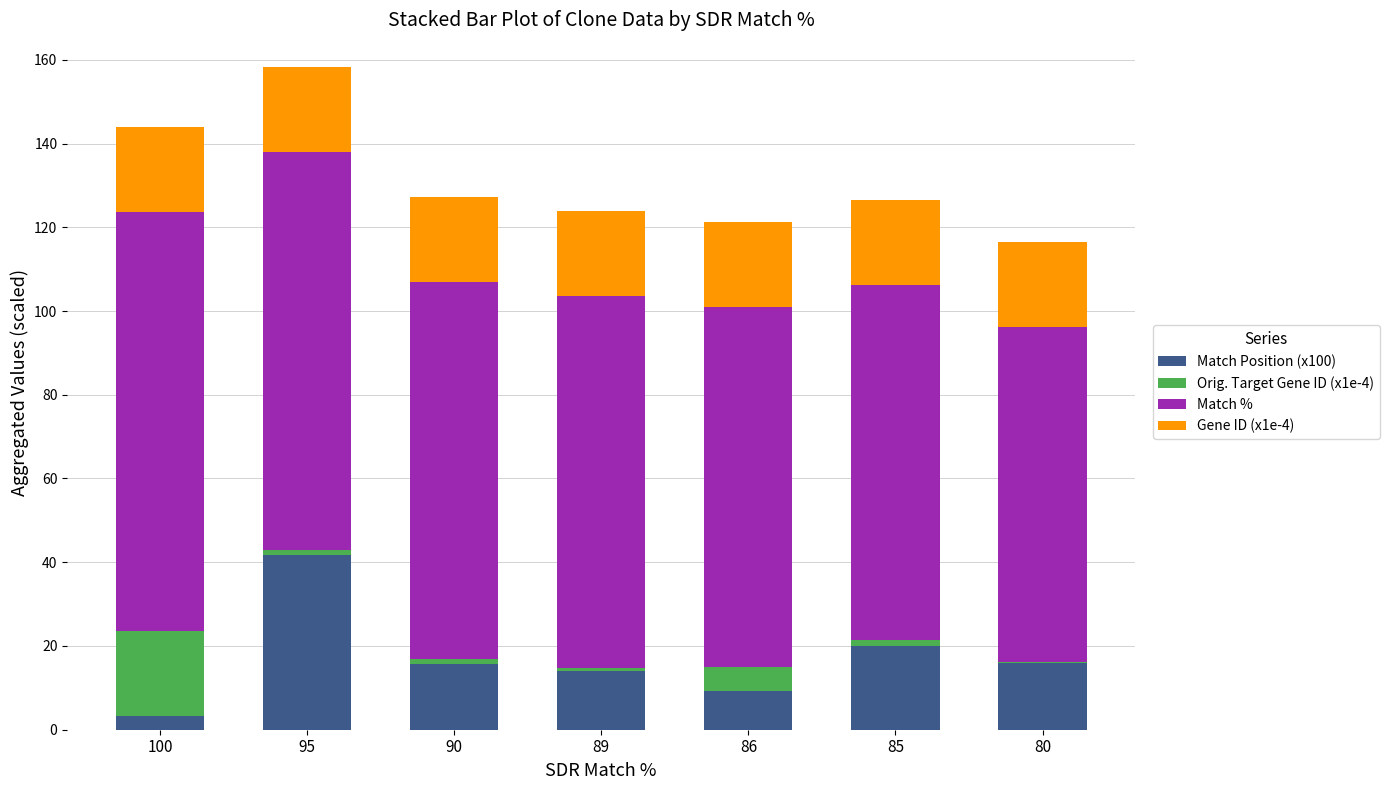

Is it true that Match Position (x100) equals 4.7 at 80?

False